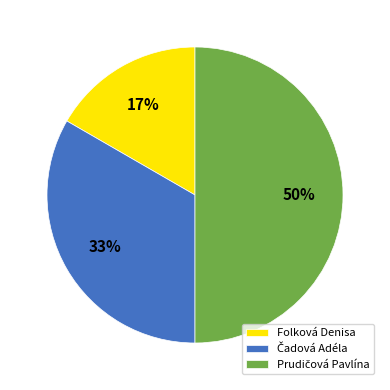

To the nearest percent, what is the difference between the largest and smallest slice percentages?

33%